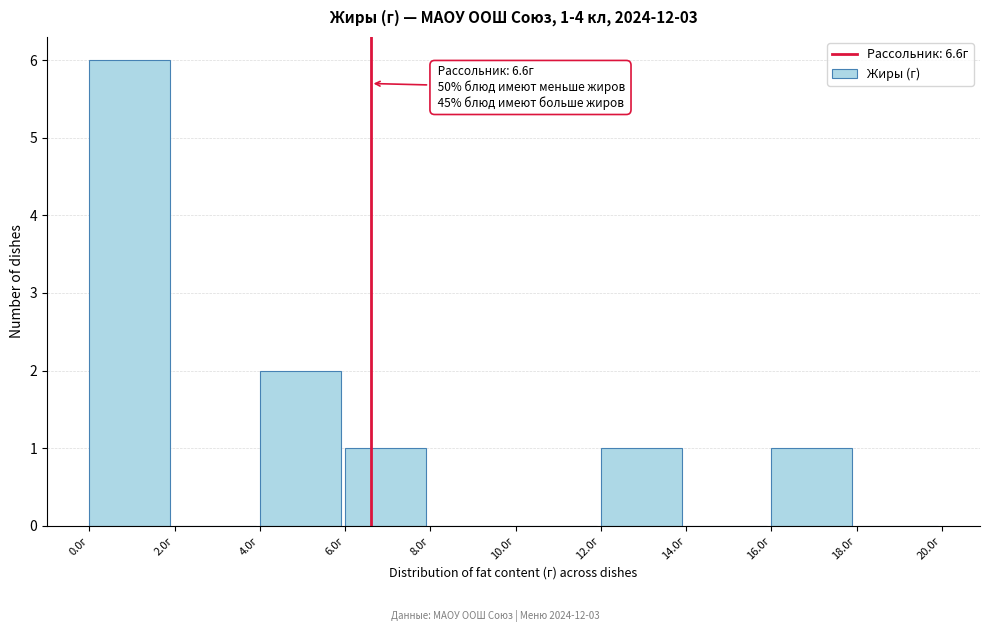

Which range on the x-axis has the tallest bar?

0 to 2